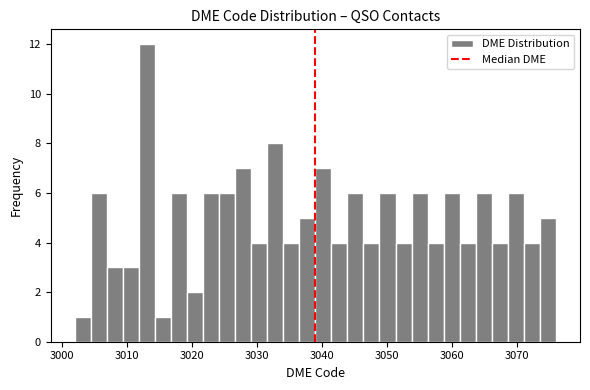

Read against the x-axis, roughly where is the centre of the tallest bar?

3013